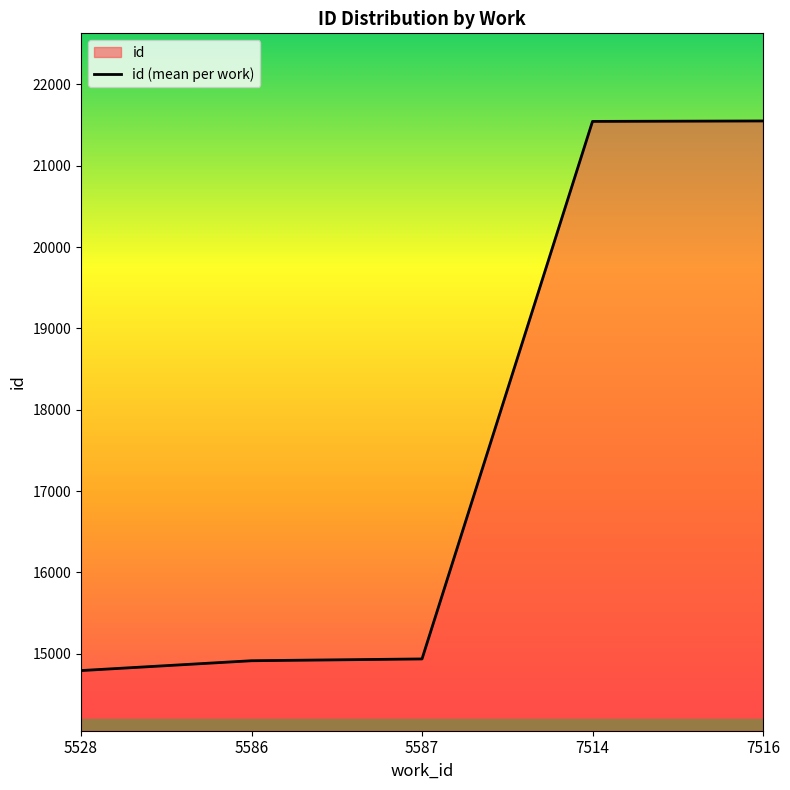

What is the difference between the second highest and second lowest values?

6631.7